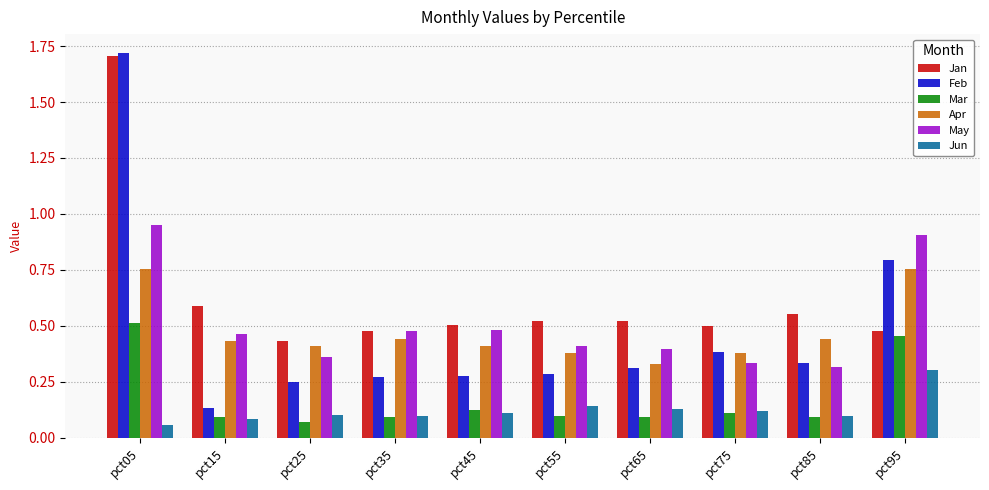

Are the bars horizontal?

No